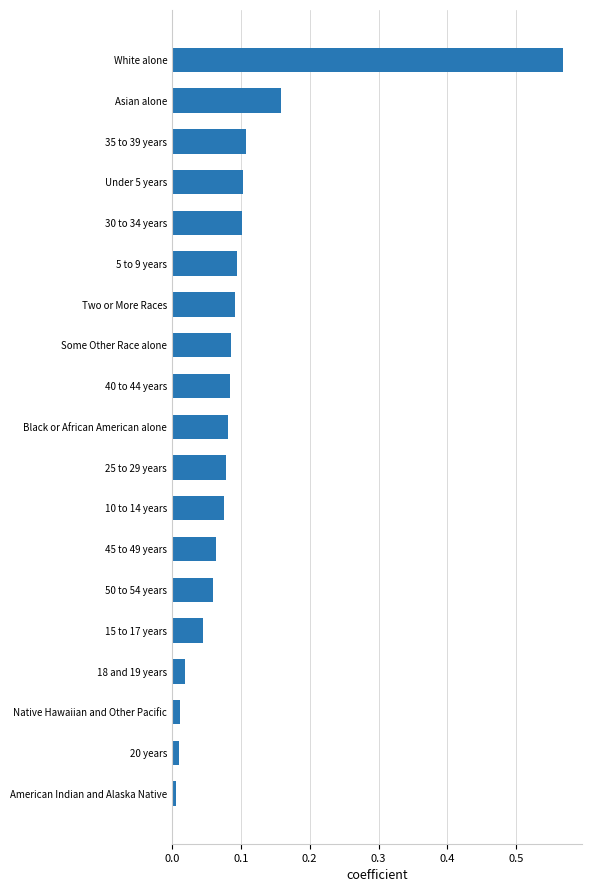

What position from the top is 45 to 49 years?

13